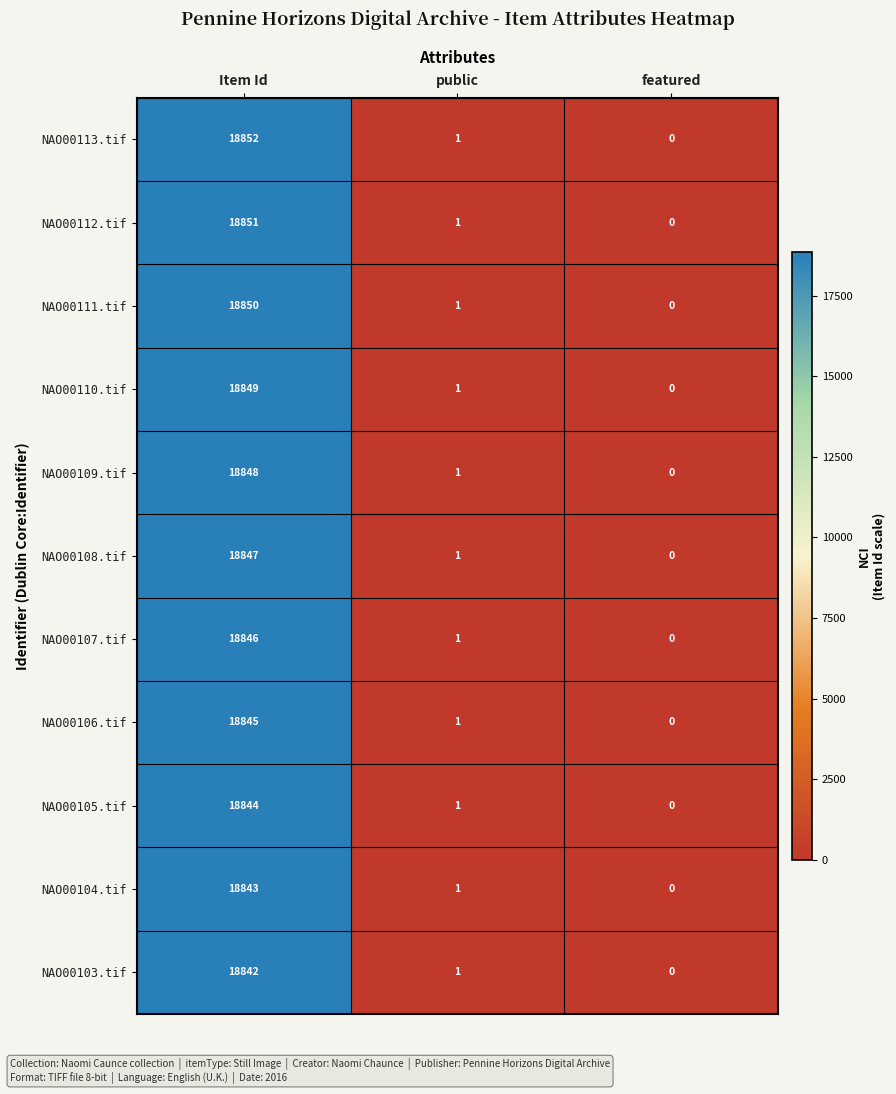

Rank the categories by NAO00103.tif value from highest to lowest.

Item Id, public, featured